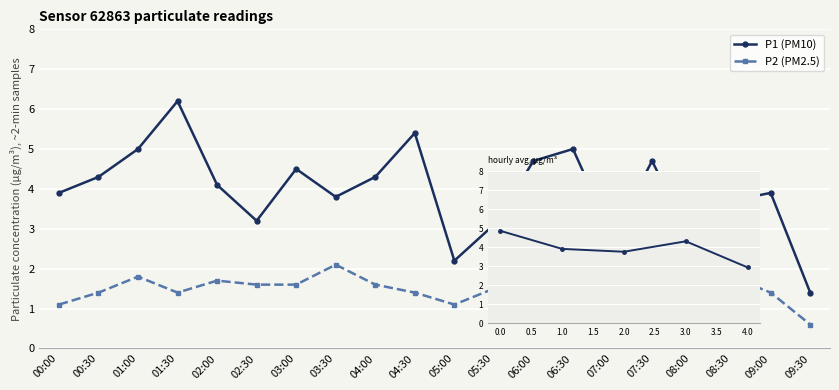

What is the total value across all series at 07:00?

4.4